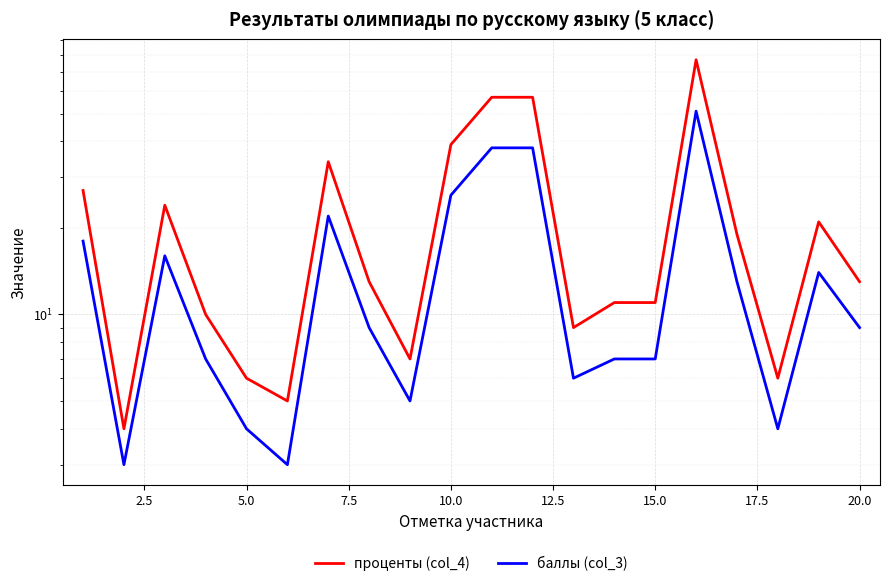

Does the chart display data point markers on the line(s)?

No